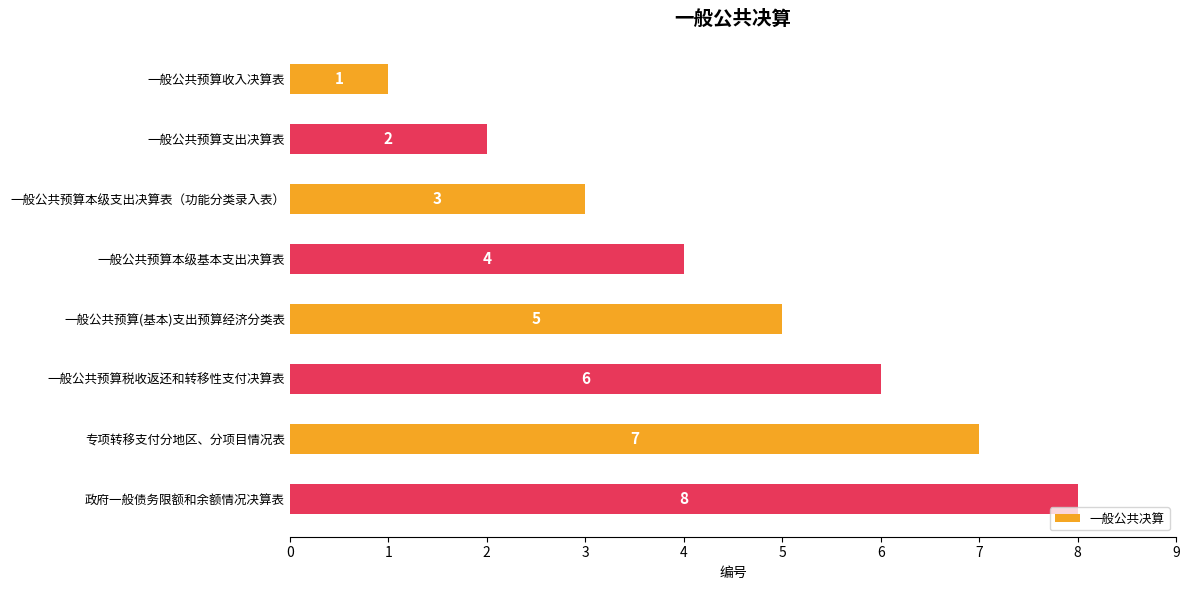

What value does the data have at 一般公共预算本级支出决算表（功能分类录入表）?

3